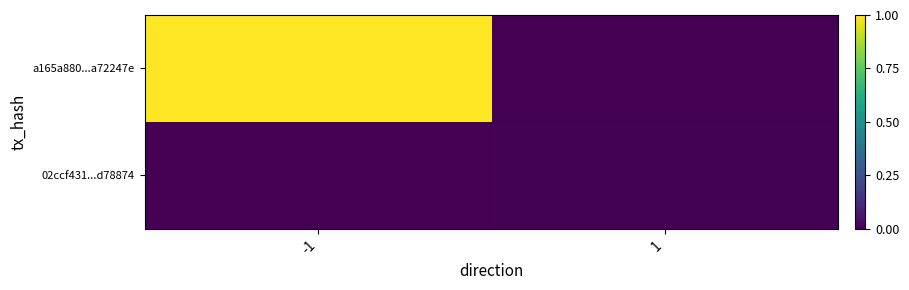

Reading left to right, list all the values displayed in this chart.

a165a880...a72247e: -1=1.0	1=0.0
02ccf431...d78874: -1=0.0	1=0.0